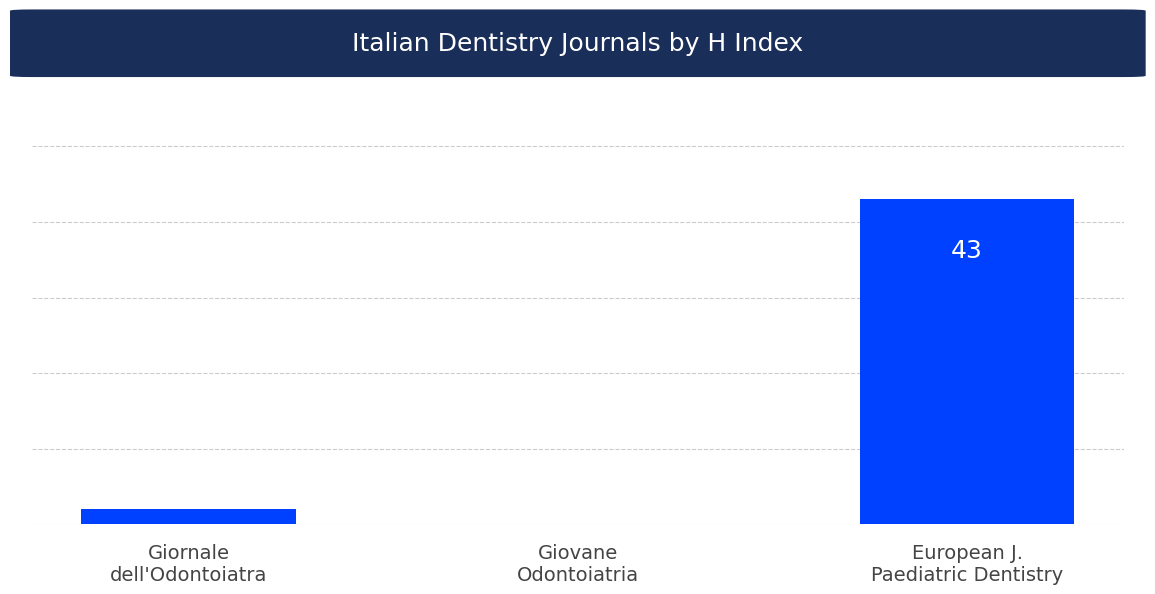

What is the greatest value displayed?

43